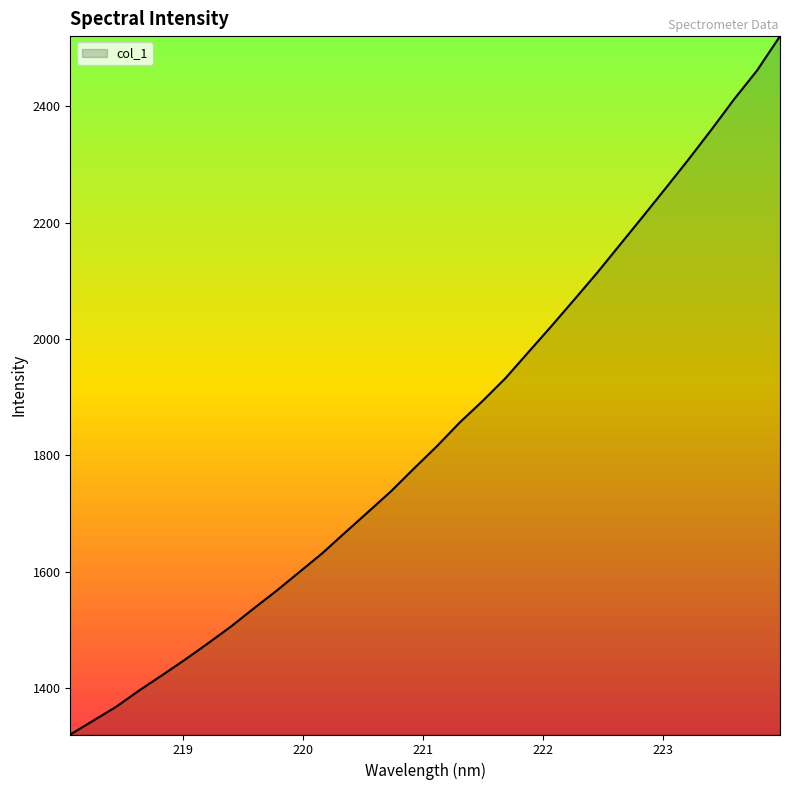

What is the maximum value shown in the chart?

2521.0